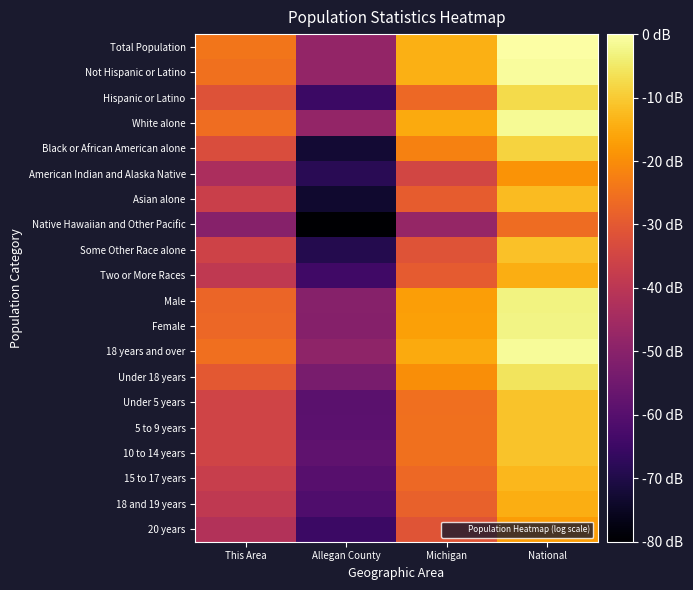

Which series has the largest total across all categories?

Total Population